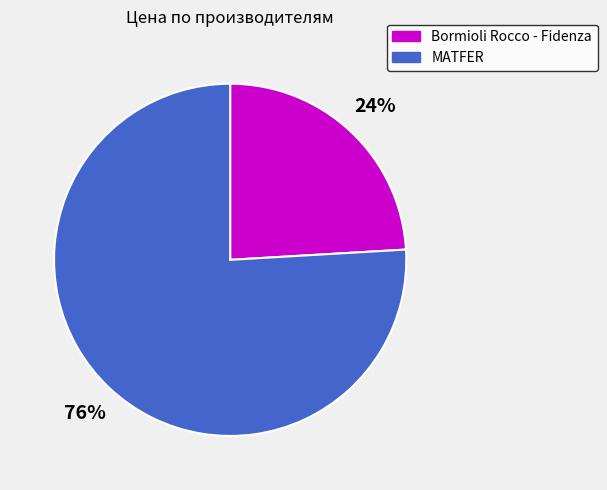

Which category accounts for the majority?

MATFER